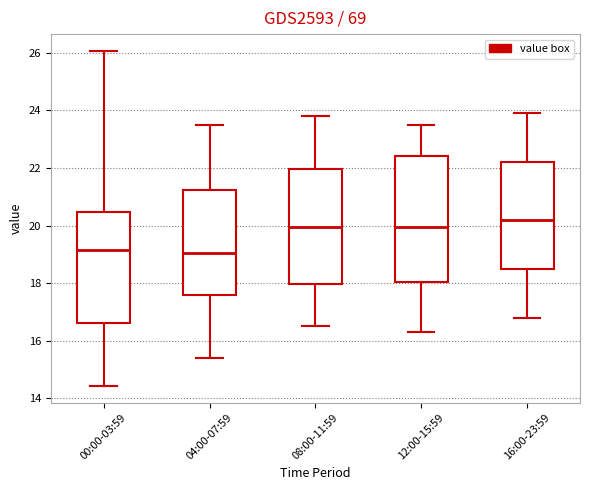

Reading left to right, transcribe this box plot: for each box, give where its median line is, the range the box spans, and where its two whiskers end, as read against the y-axis. The values are not printed on the chart, so give them approximately, as read against the axis.

00:00-03:59: median 19.2, box 16.6 to 20.4, whiskers 14.4 to 26.0
04:00-07:59: median 19.0, box 17.6 to 21.2, whiskers 15.4 to 23.6
08:00-11:59: median 20.0, box 18.0 to 22.0, whiskers 16.6 to 23.8
12:00-15:59: median 20.0, box 18.0 to 22.4, whiskers 16.4 to 23.6
16:00-23:59: median 20.2, box 18.4 to 22.2, whiskers 16.8 to 24.0